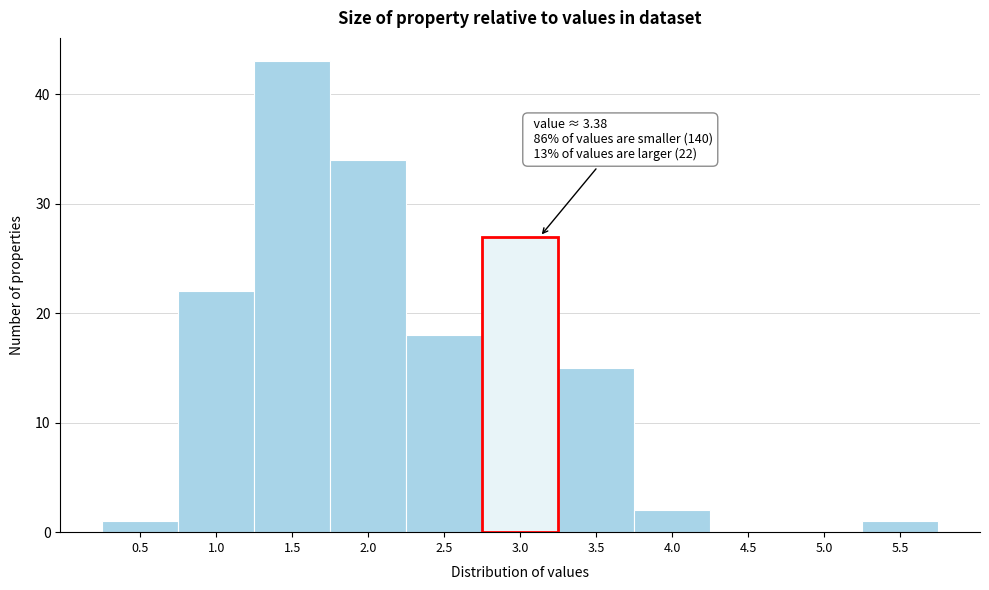

Reading right to left, extract all data points from this chart.

5.5=1	5.0=0	4.5=0	4.0=2	3.5=15	3.0=27	2.5=18	2.0=34	1.5=43	1.0=22	0.5=1